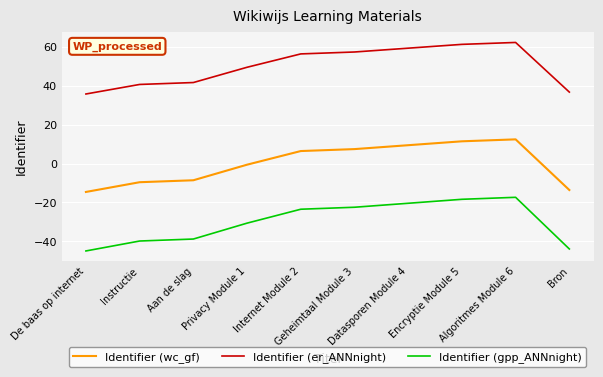

How many lines are shown in the chart?

3